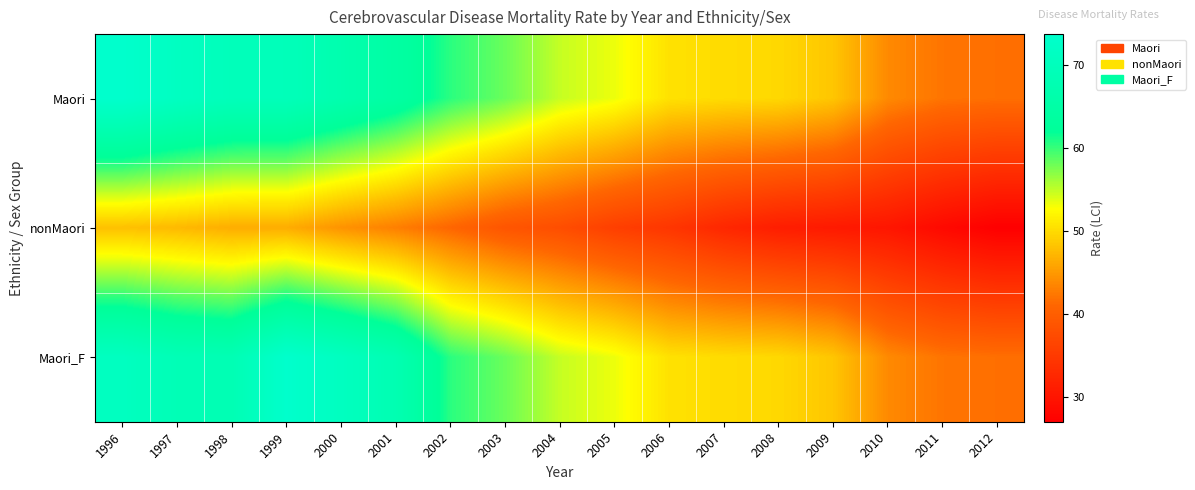

Which label corresponds to the largest value in the chart?

1996